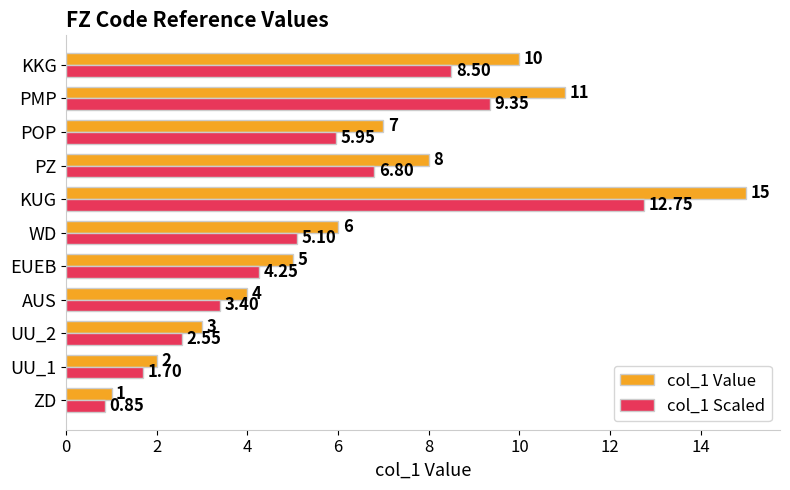

At which category is the sum across all series the highest?

KUG